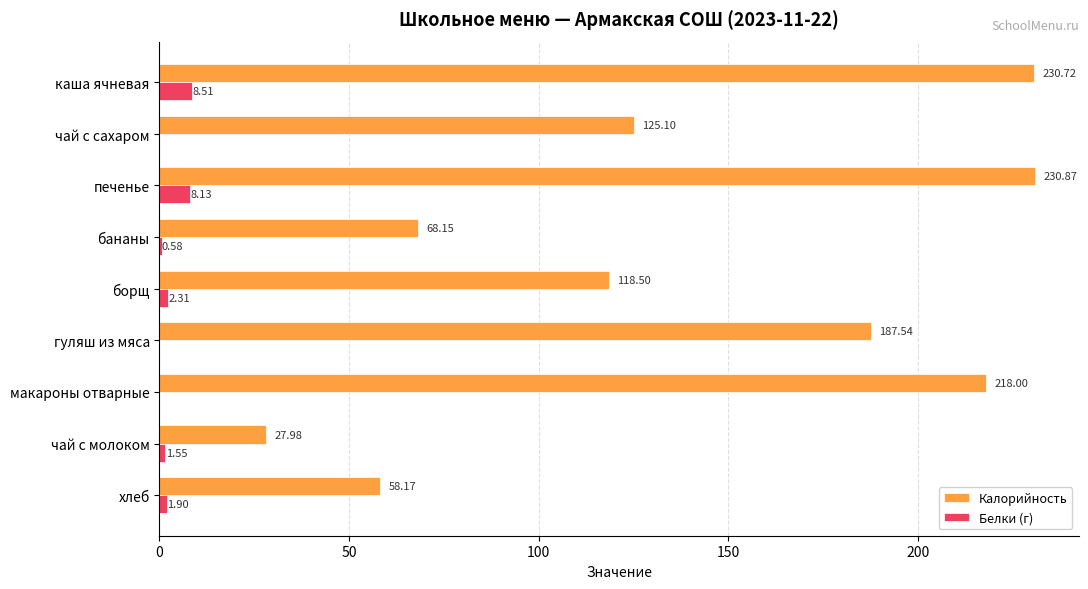

How many values in the Белки (г) series exceed 1?

5